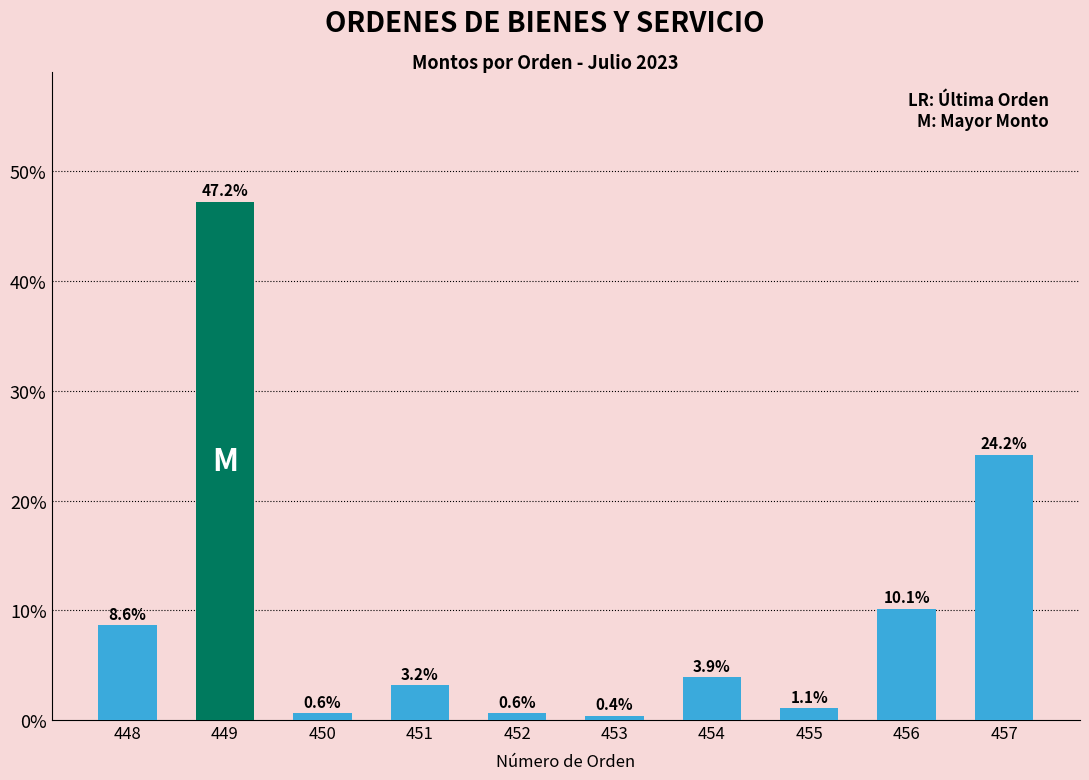

Between 448 and 450, which is larger?

448